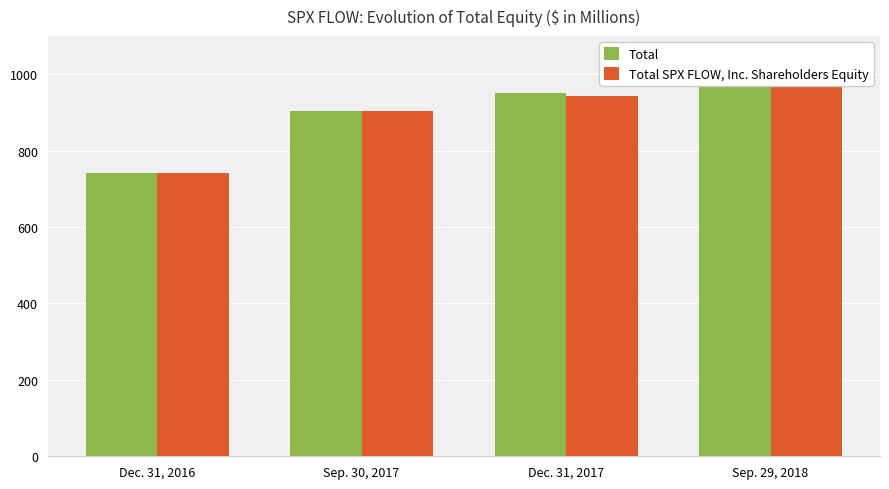

What is the sum of the Total SPX FLOW, Inc. Shareholders Equity values at Sep. 30, 2017 and Dec. 31, 2016?

1644.4